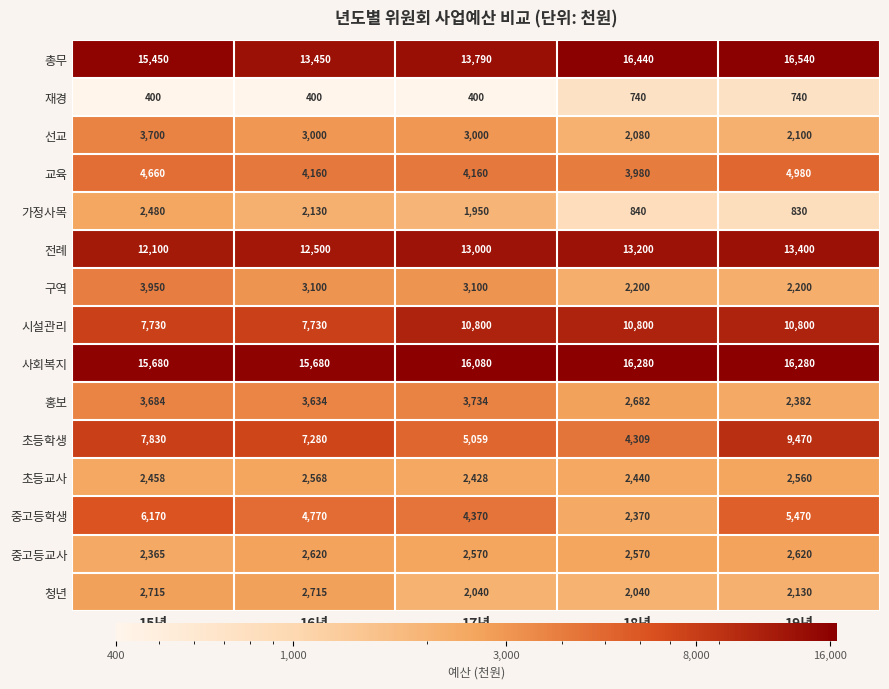

Which label corresponds to the largest value in the chart?

19년